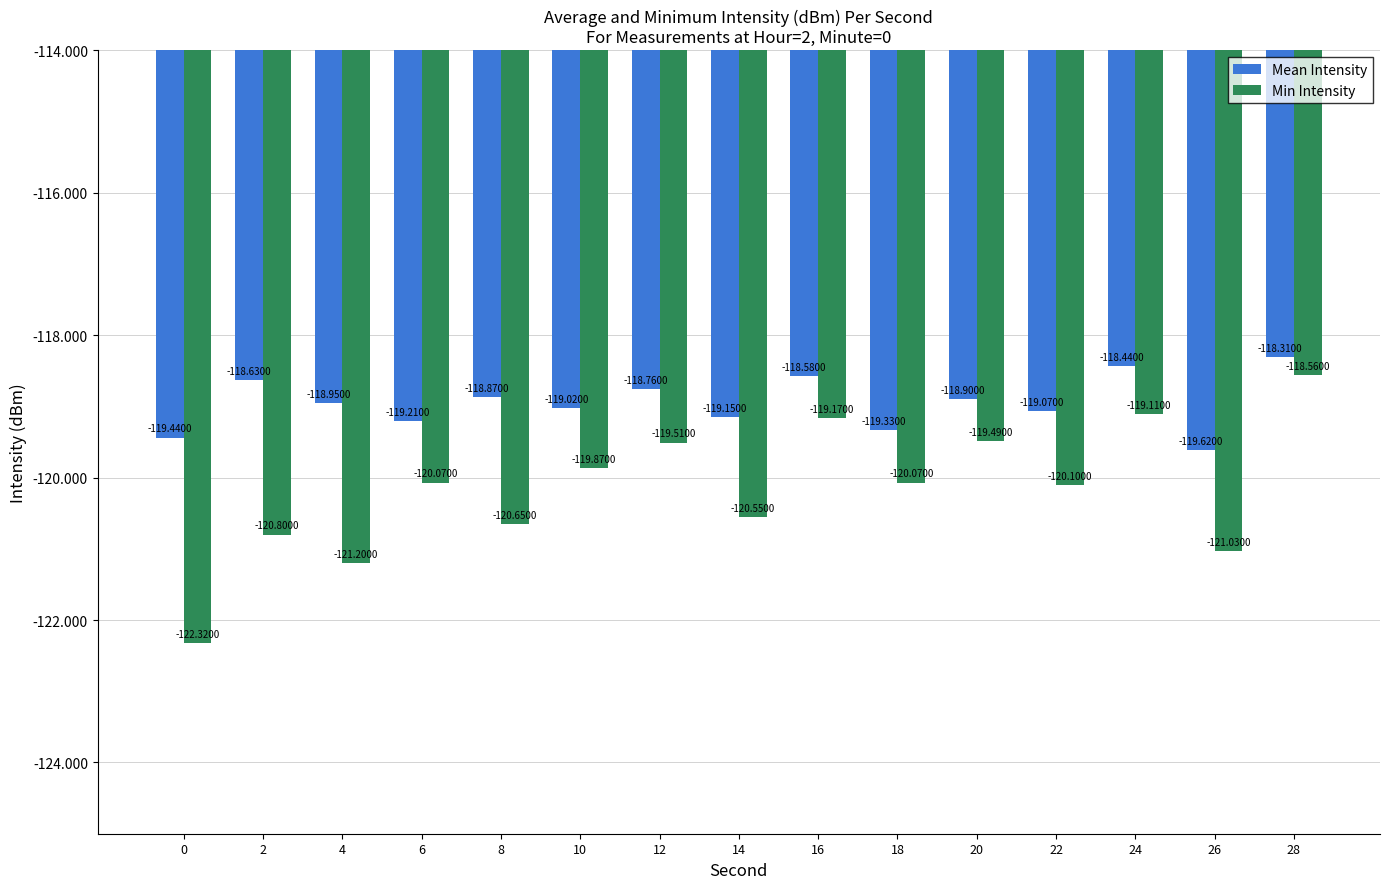

Does the chart contain stacked bars?

No